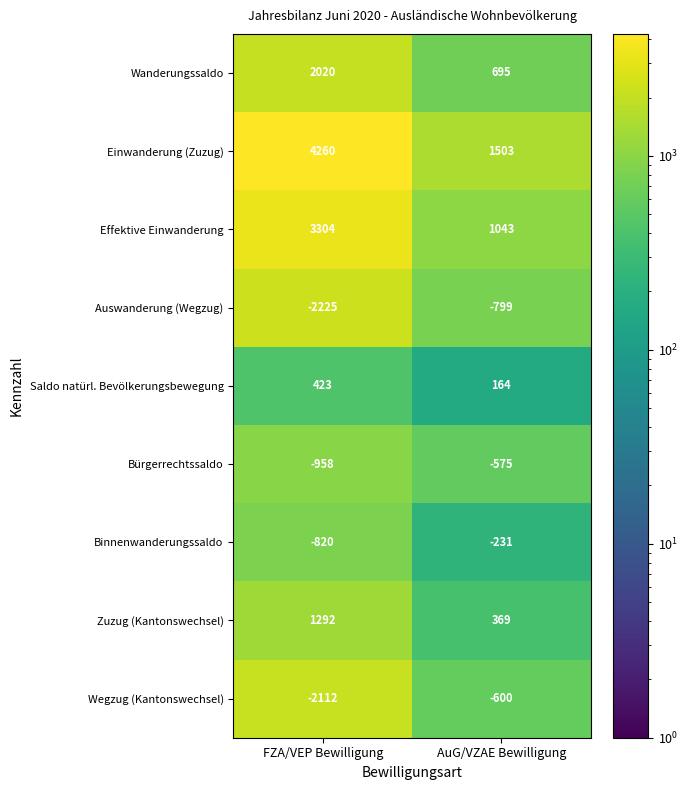

Which series has the widest spread of values?

Einwanderung (Zuzug)